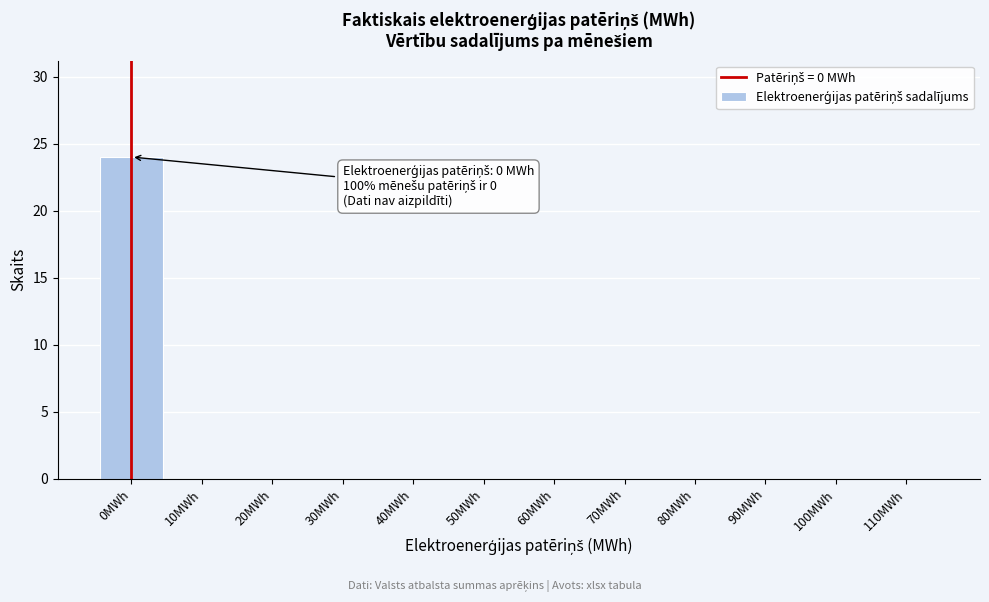

Reading left to right, what are all the values shown in this chart?

0MWh=24	10MWh=0	20MWh=0	30MWh=0	40MWh=0	50MWh=0	60MWh=0	70MWh=0	80MWh=0	90MWh=0	100MWh=0	110MWh=0